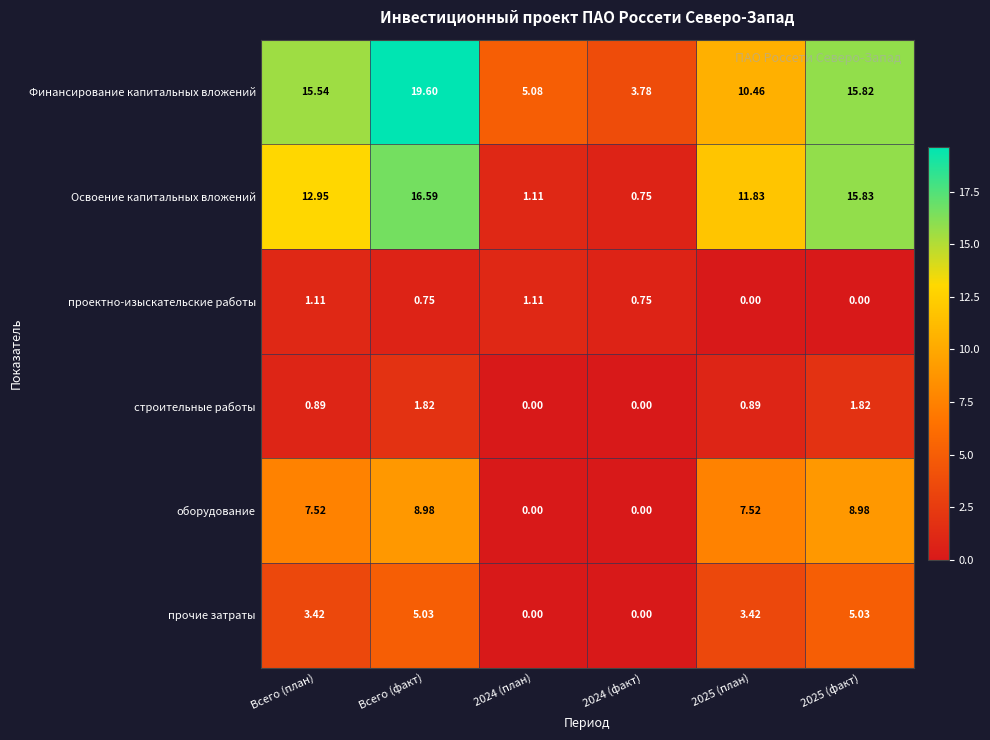

At which category is the sum across all series the highest?

Всего (факт)